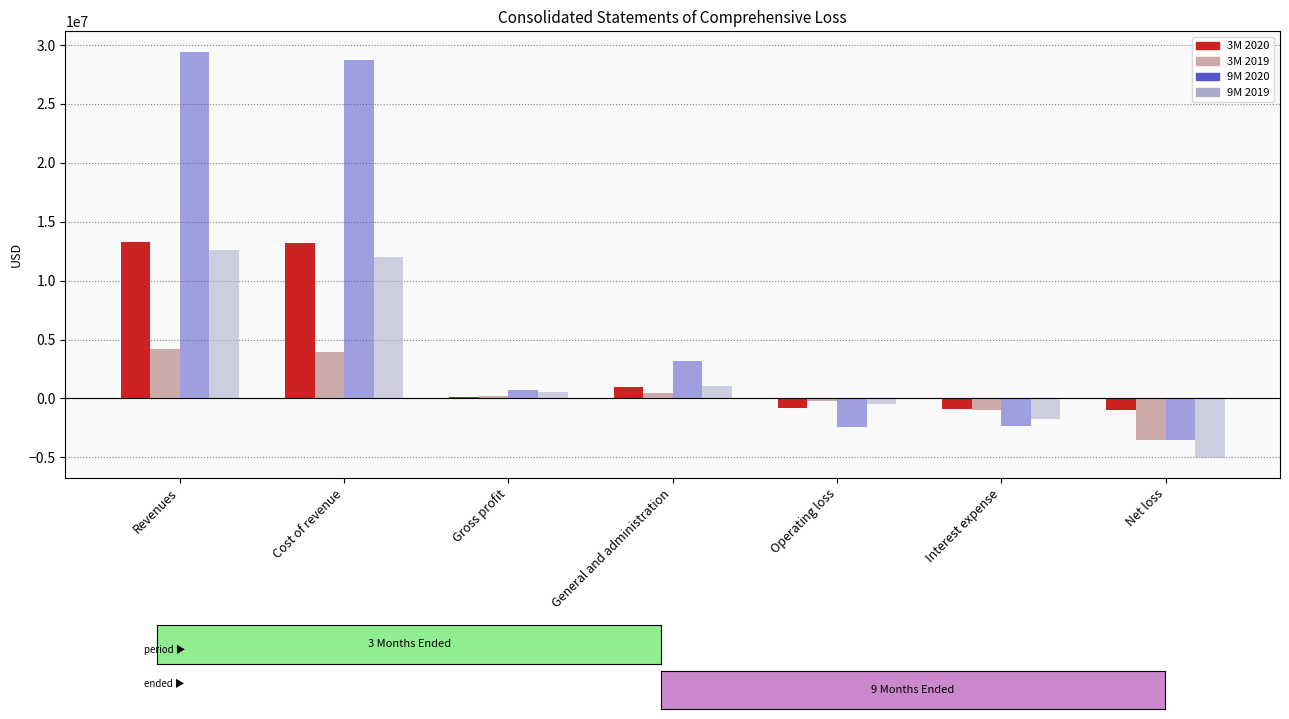

Between Operating loss and Interest expense, which series saw the biggest shift?

9M 2019